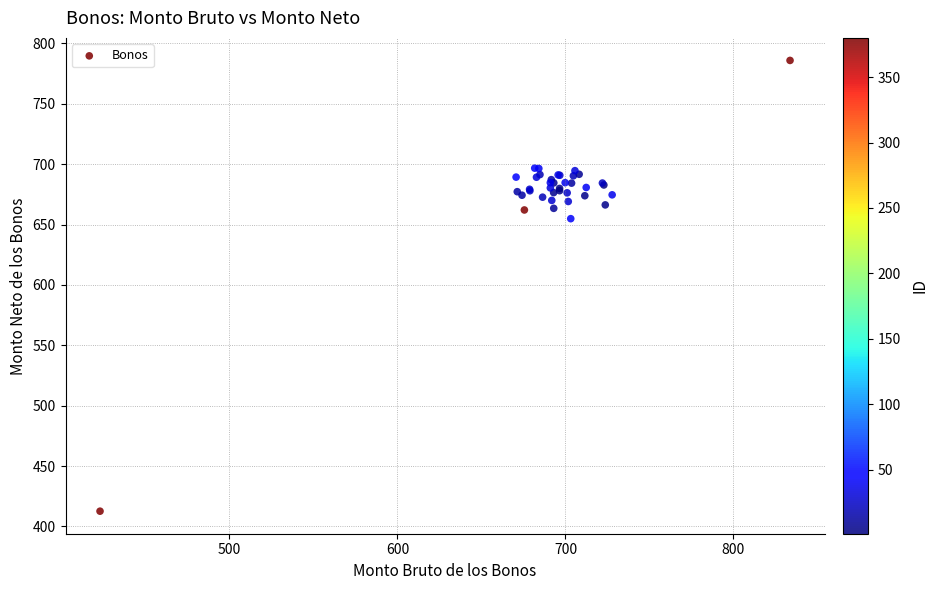

What Y value in the scatter plot is closest to 599?

654.9